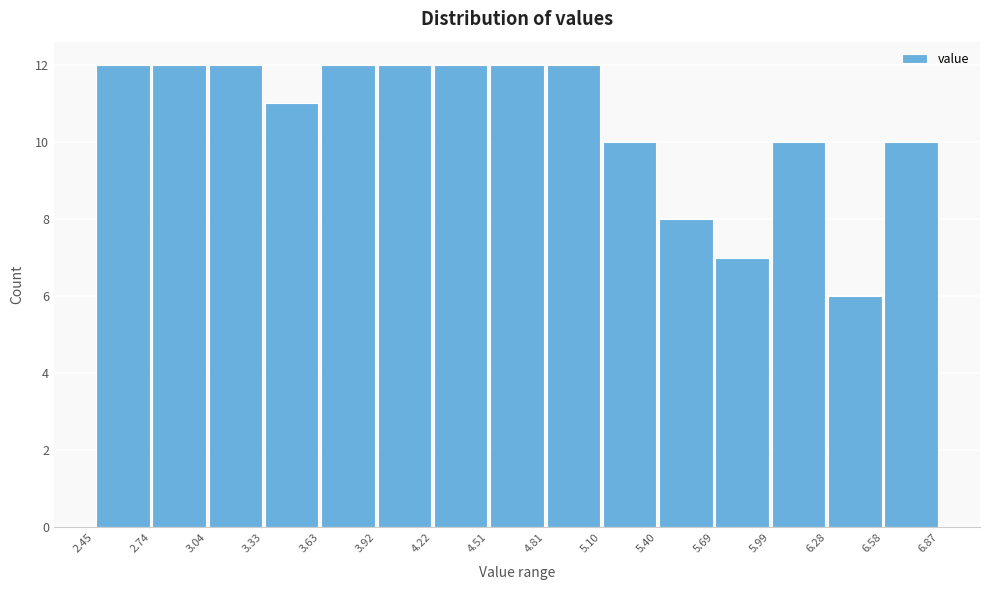

Reading left to right, list every bar in this chart as the range it spans on the x-axis followed by its height. The values are not printed on the chart, so give them approximately, as read against the axis.

2.45 to 2.74: 12
2.74 to 3.04: 12
3.04 to 3.33: 12
3.33 to 3.63: 11
3.63 to 3.92: 12
3.92 to 4.22: 12
4.22 to 4.51: 12
4.51 to 4.81: 12
4.81 to 5.10: 12
5.10 to 5.40: 10
5.40 to 5.69: 8
5.69 to 5.99: 7
5.99 to 6.28: 10
6.28 to 6.58: 6
6.58 to 6.87: 10